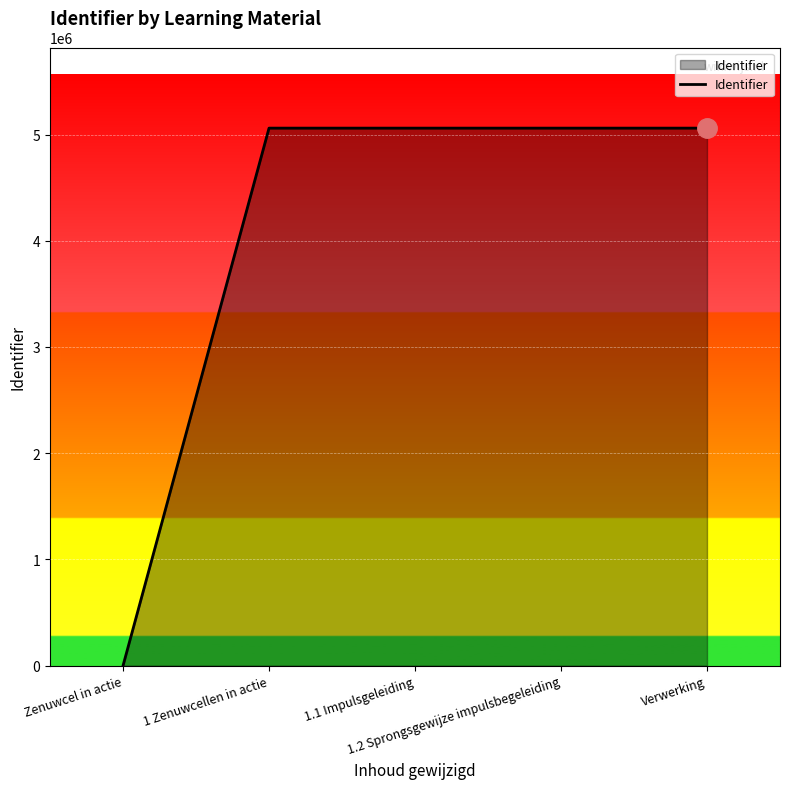

What is the difference between the maximum and minimum values?

5060265